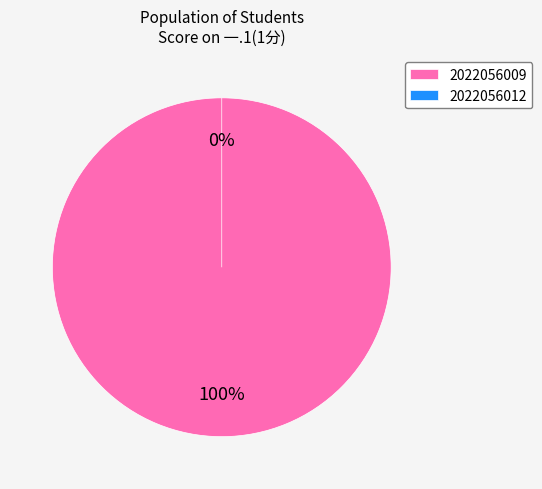

Does 2022056009 represent more than half of the total?

Yes